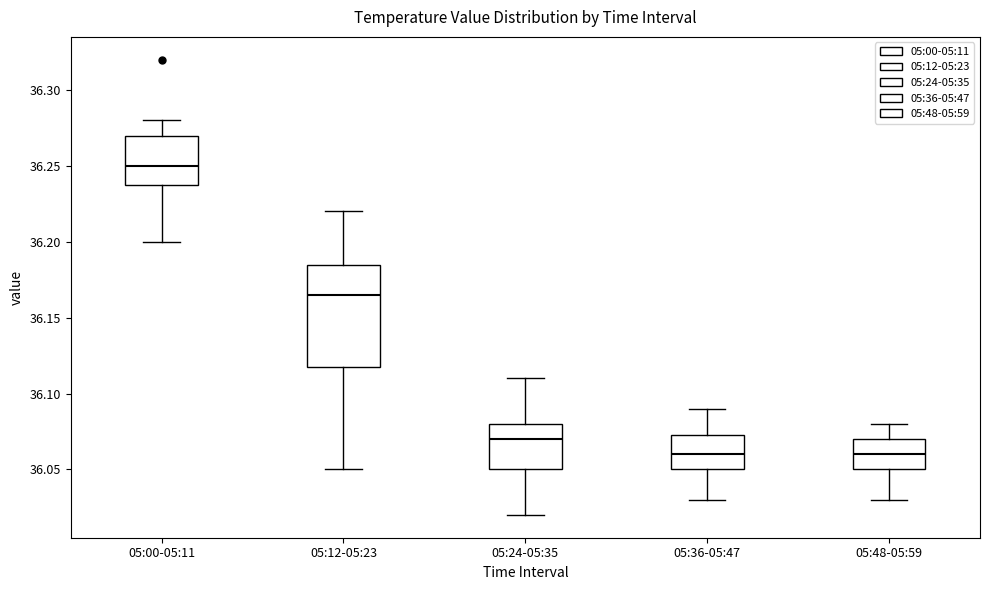

Reading left to right, transcribe this box plot: for each box, give where its median line is, the range the box spans, and where its two whiskers end, as read against the y-axis. The values are not printed on the chart, so give them approximately, as read against the axis.

05:00-05:11: median 36.250, box 36.240 to 36.270, whiskers 36.200 to 36.280
05:12-05:23: median 36.165, box 36.120 to 36.185, whiskers 36.050 to 36.220
05:24-05:35: median 36.070, box 36.050 to 36.080, whiskers 36.020 to 36.110
05:36-05:47: median 36.060, box 36.050 to 36.075, whiskers 36.030 to 36.090
05:48-05:59: median 36.060, box 36.050 to 36.070, whiskers 36.030 to 36.080